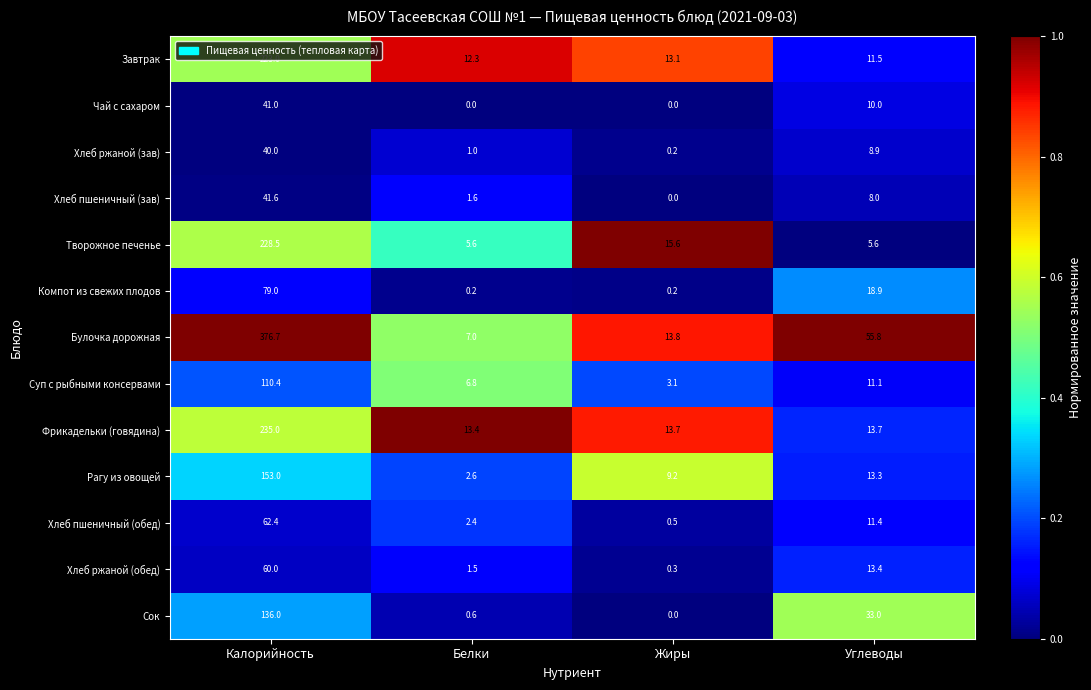

What is the total value across all series at Углеводы?

214.6